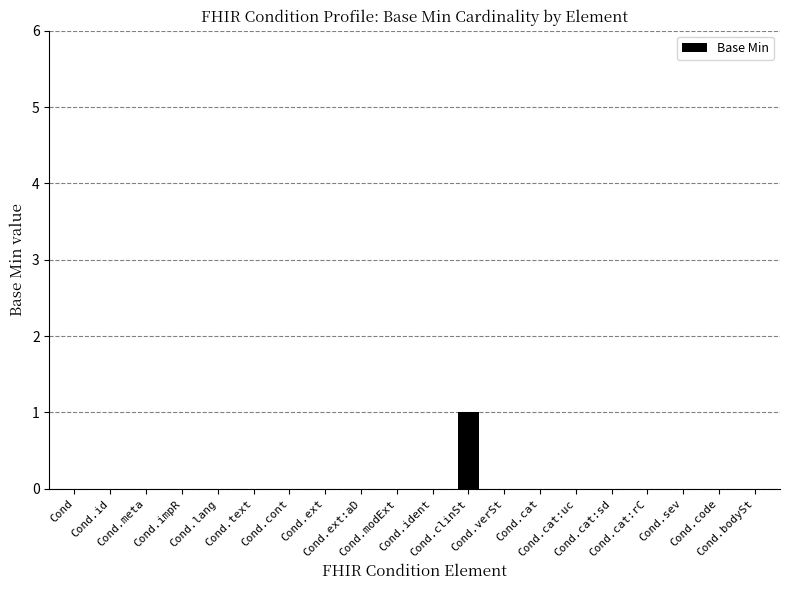

How many data points does each series have?

20